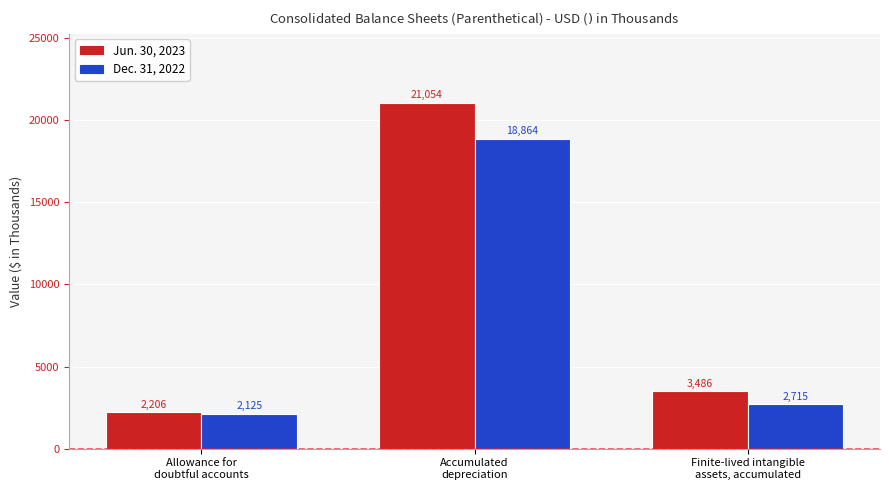

How many bars are there in total?

6